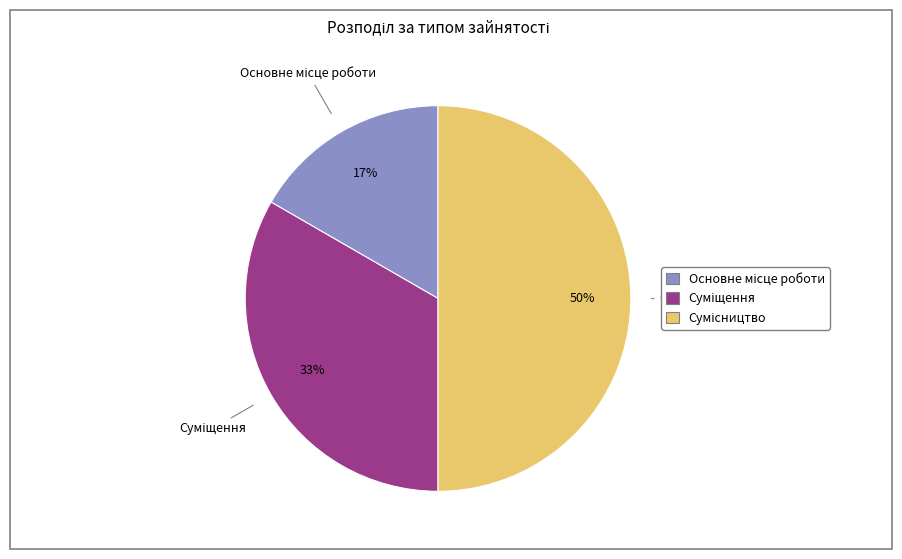

To the nearest percent, what is the difference between the largest and smallest slice percentages?

33%